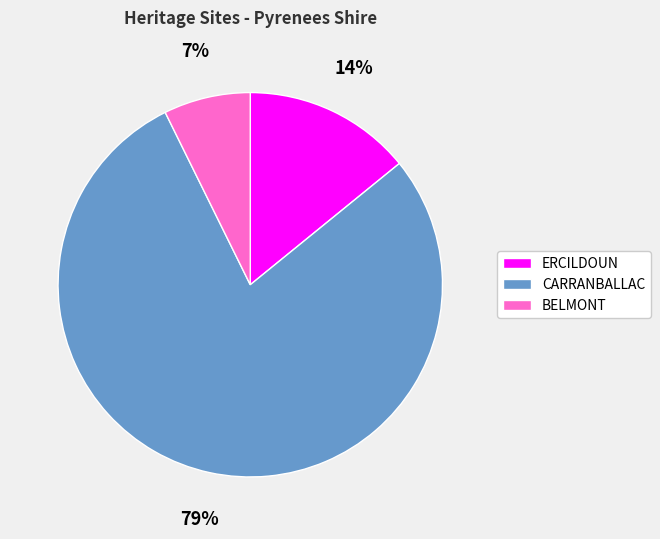

To the nearest percent, what portion does ERCILDOUN represent?

14%